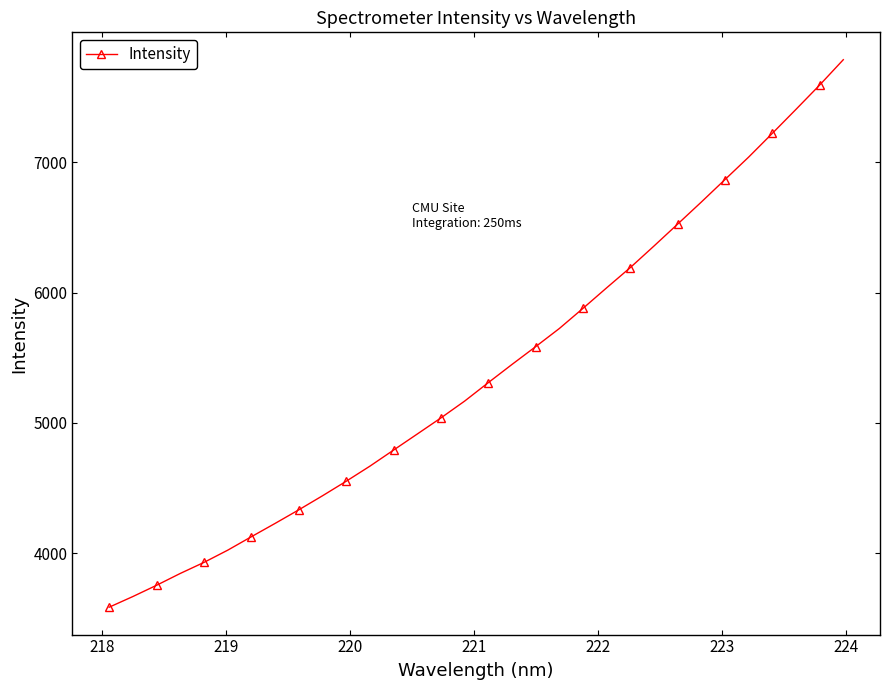

What is the greatest value displayed?

7786.9